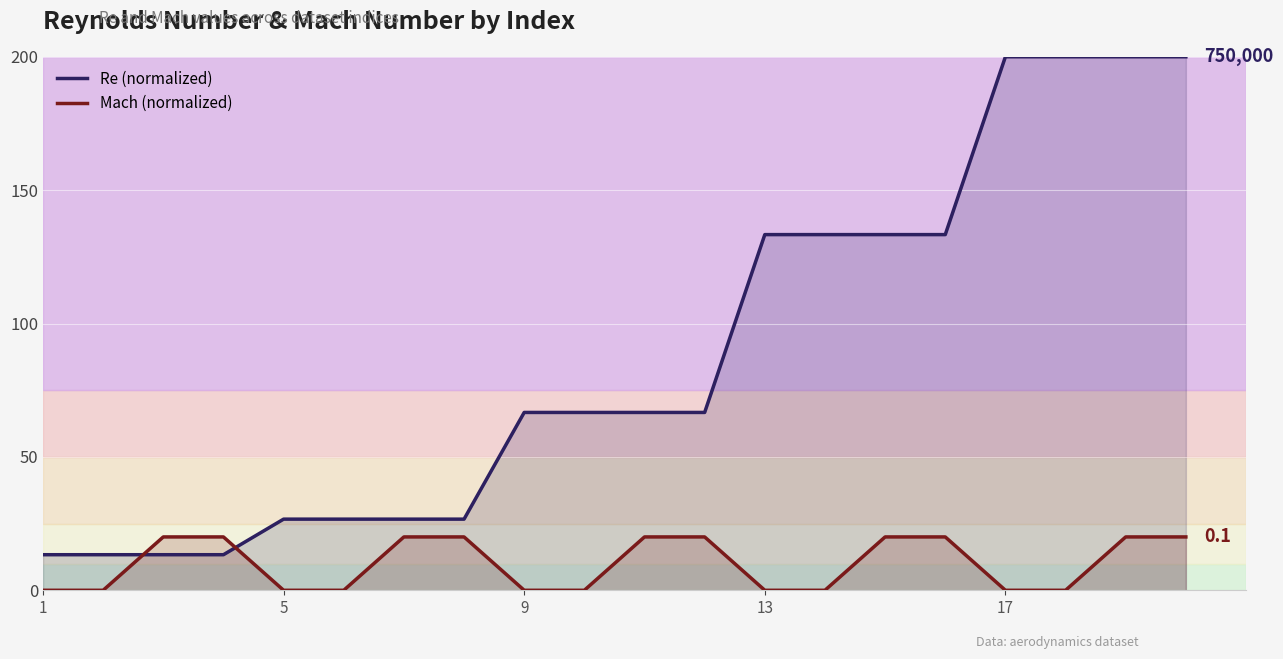

Which series ends up on top after the final intersection of Re (normalized) and Mach (normalized)?

Re (normalized)